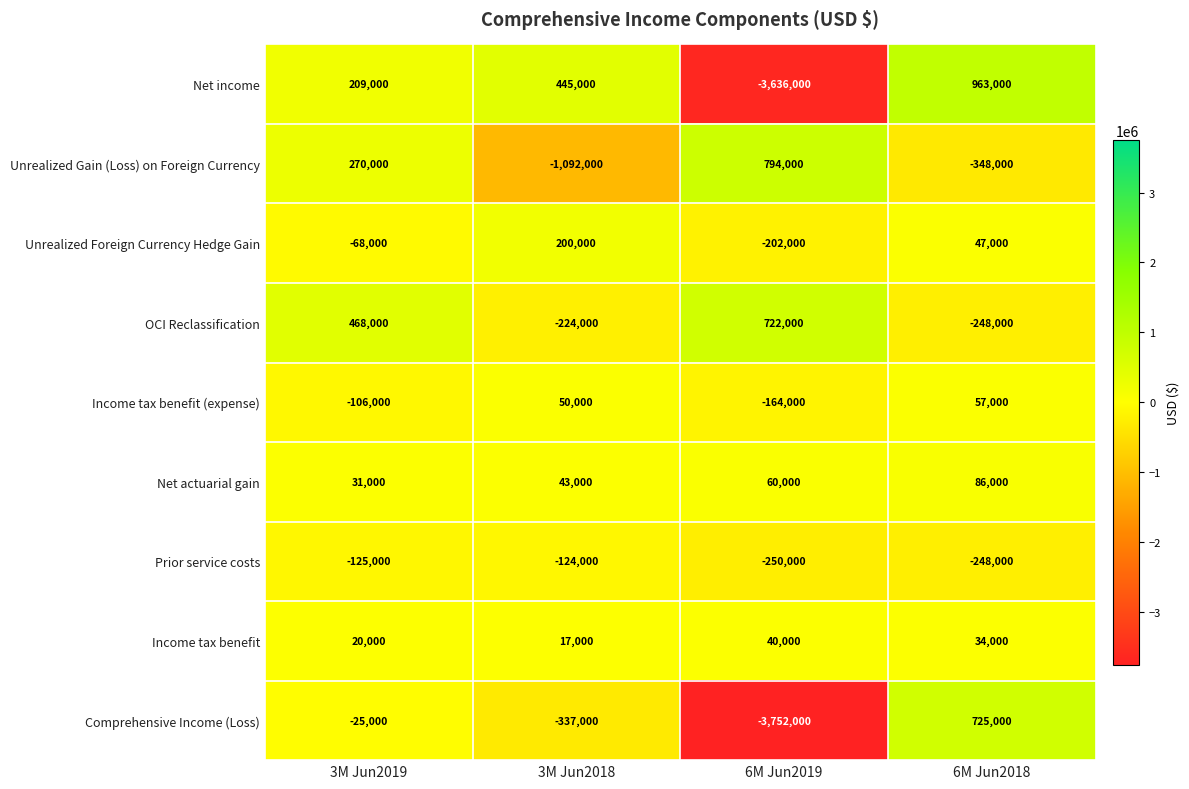

What is the spread (max minus min) of values at 3M Jun2018?

1537000